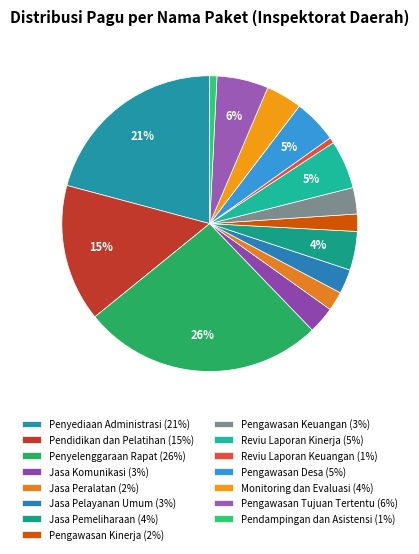

What is the change in value from Pengawasan Kinerja to Pengawasan Desa?

+127500000